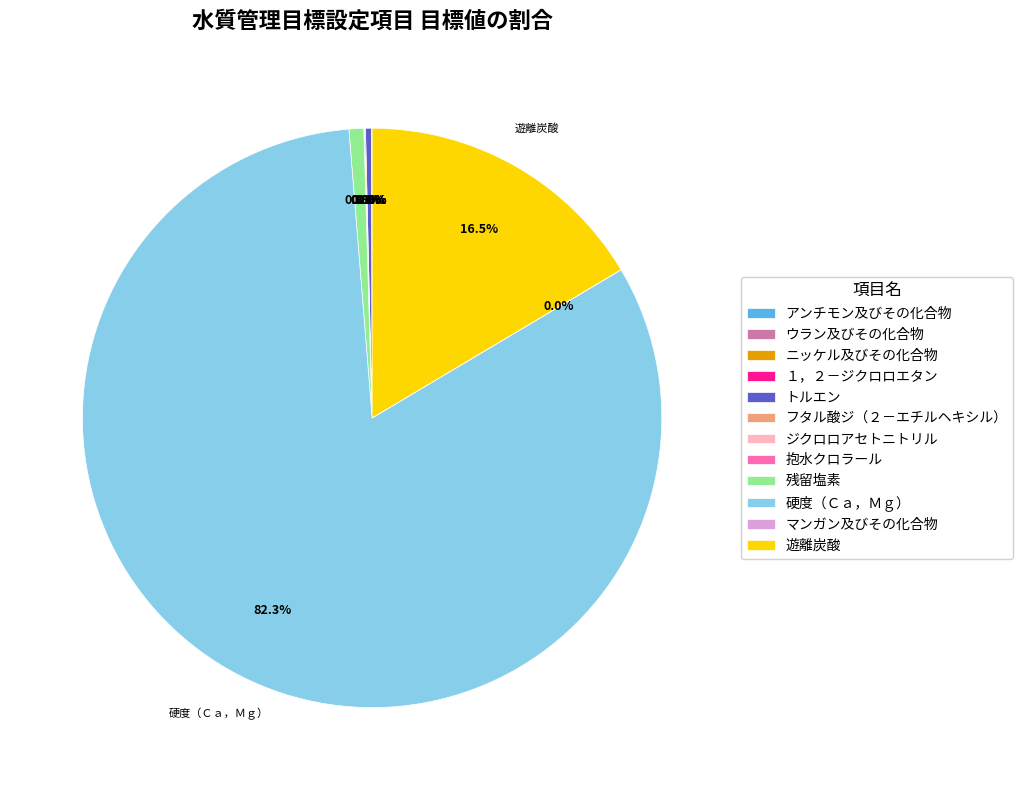

What is the largest slice in the pie chart?

硬度（Ｃａ，Ｍｇ）